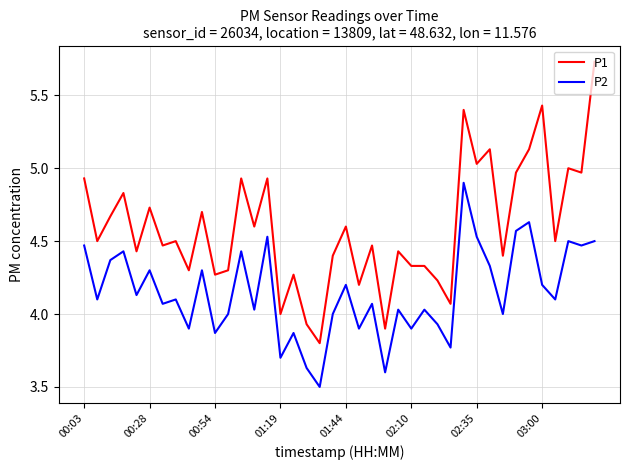

True or false: P1 and P2 cross at least once.

False